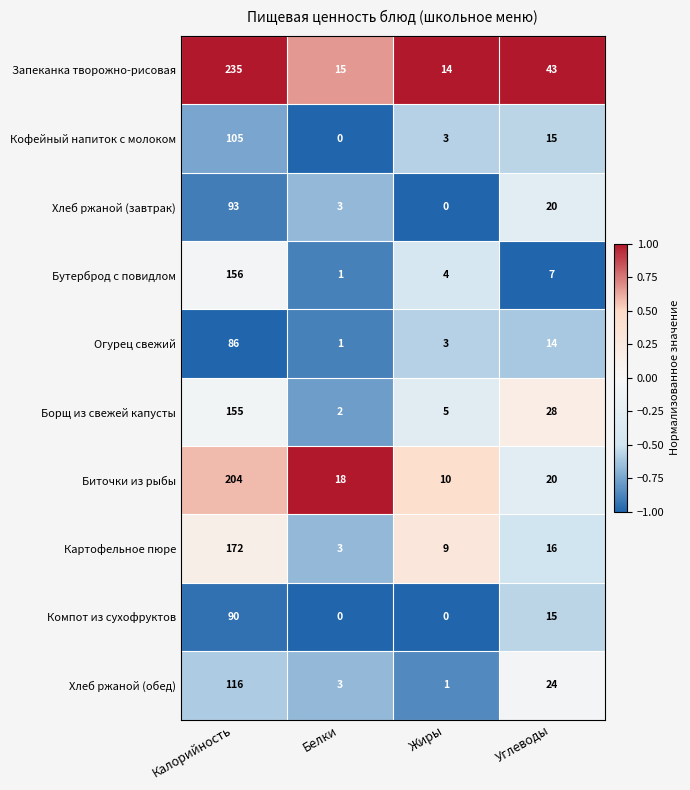

How many data points does each series have?

4